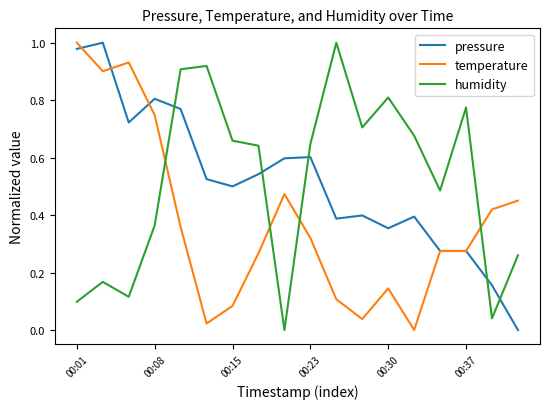

True or false: humidity and pressure intersect in this chart.

True